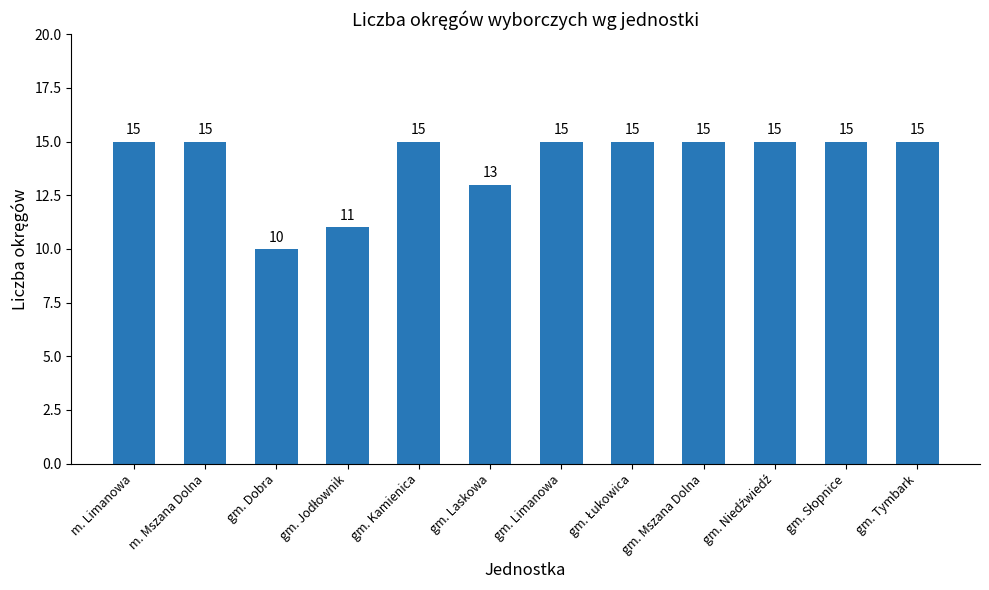

Read the value at gm. Laskowa.

13